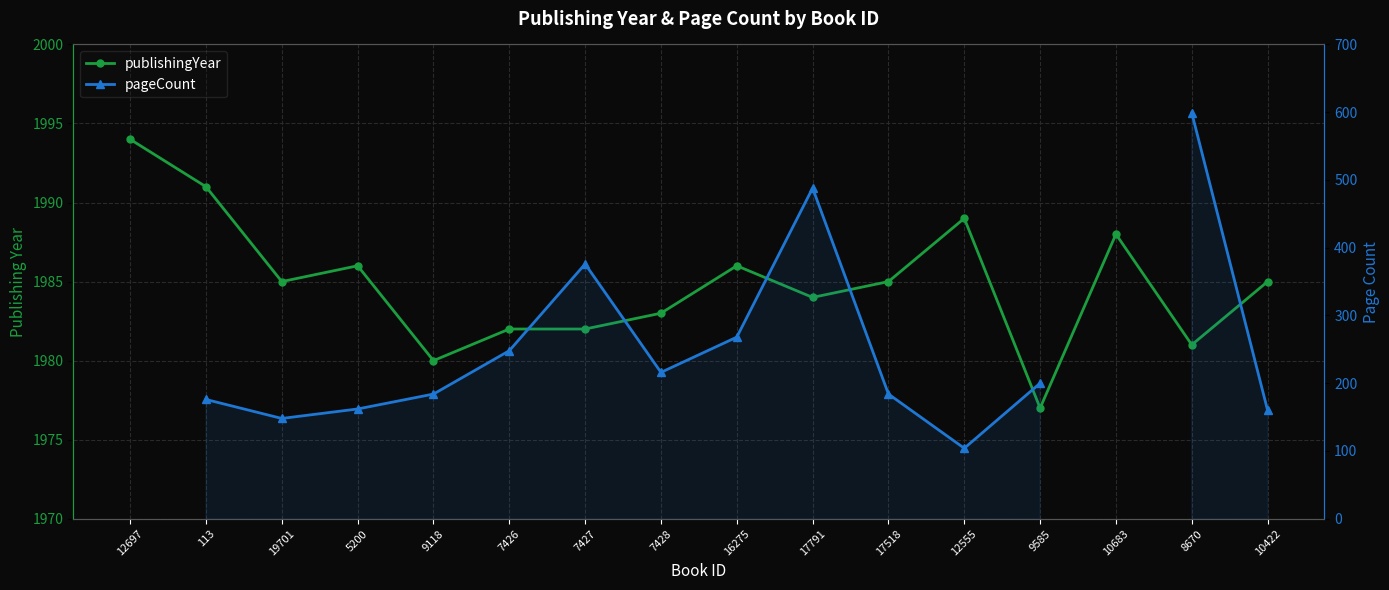

At which category is the sum across all series the highest?

8670